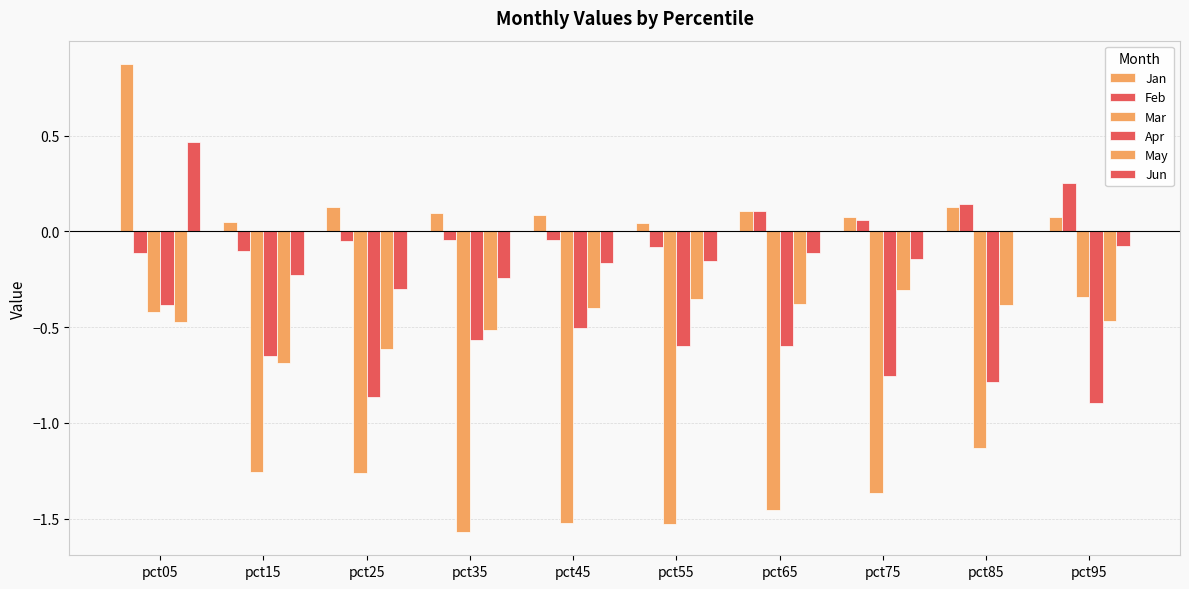

The value of Apr at pct35 is -0.8. True or false?

False